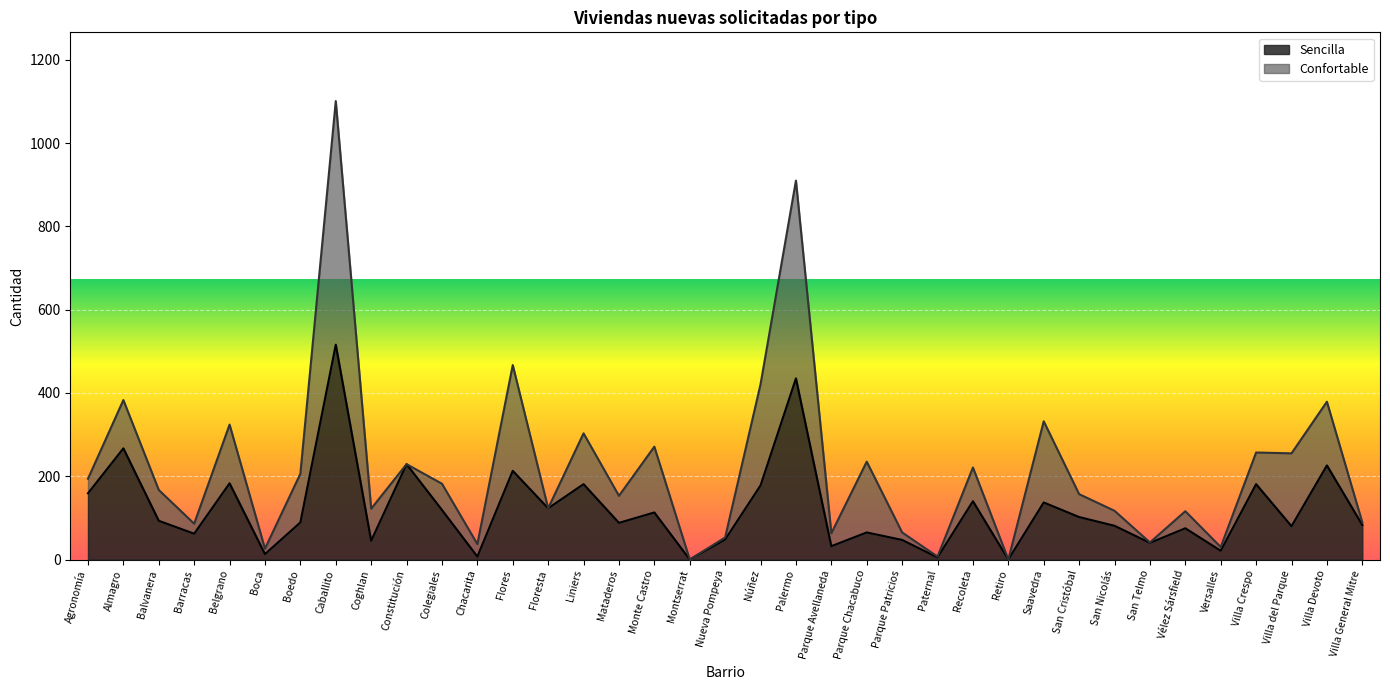

List the labels in order of value, largest first.

Caballito, Palermo, Almagro, Constitución, Villa Devoto, Flores, Belgrano, Liniers, Villa Crespo, Núñez, Agronomía, Recoleta, Saavedra, Floresta, Colegiales, Monte Castro, San Cristóbal, Balvanera, Boedo, Mataderos, Villa General Mitre, San Nicolás, Villa del Parque, Vélez Sársfield, Parque Chacabuco, Barracas, Nueva Pompeya, Parque Patricios, Coghlan, San Telmo, Parque Avellaneda, Versalles, Boca, Chacarita, Paternal, Montserrat, Retiro